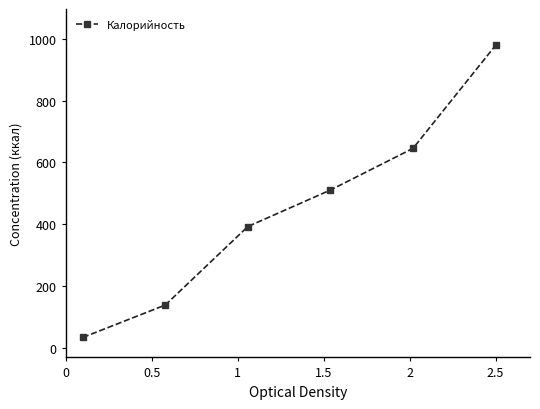

What is the value of the 1st point from the left?

34.5